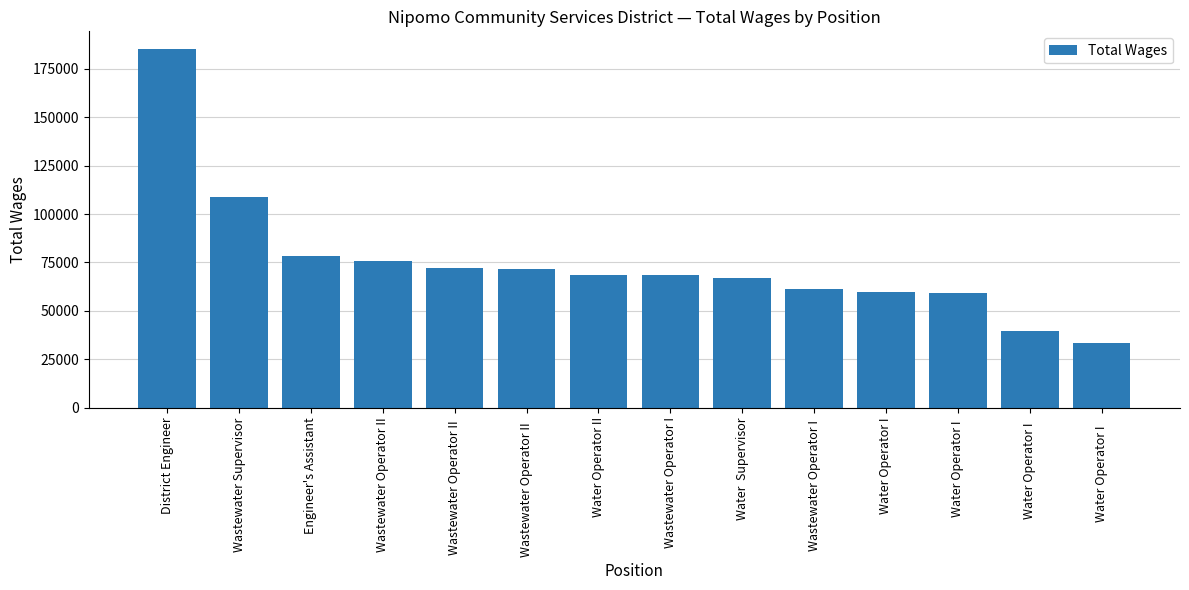

Which category has the lowest value across all series?

Water Operator I   